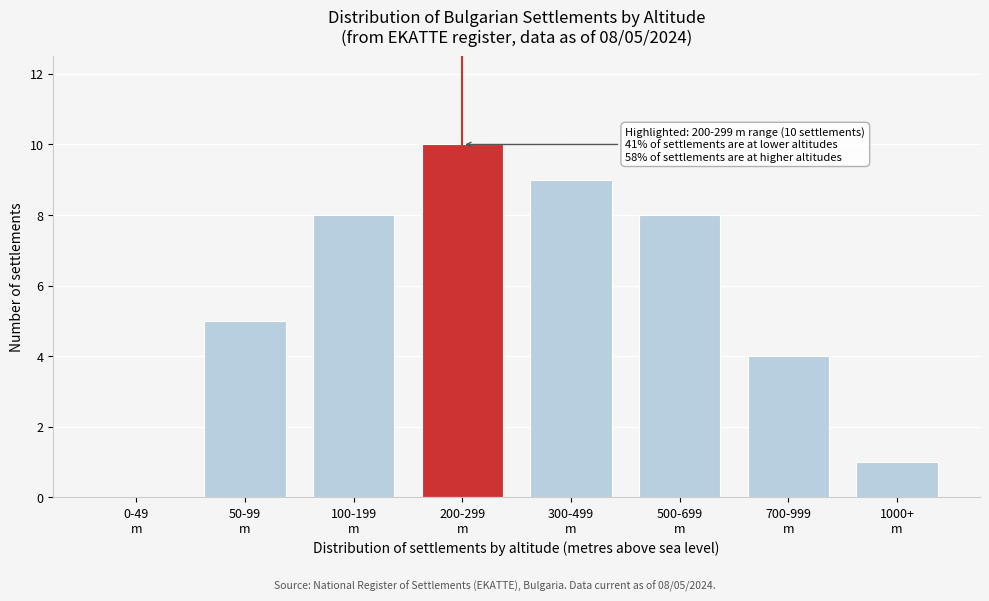

What is the greatest value displayed?

10